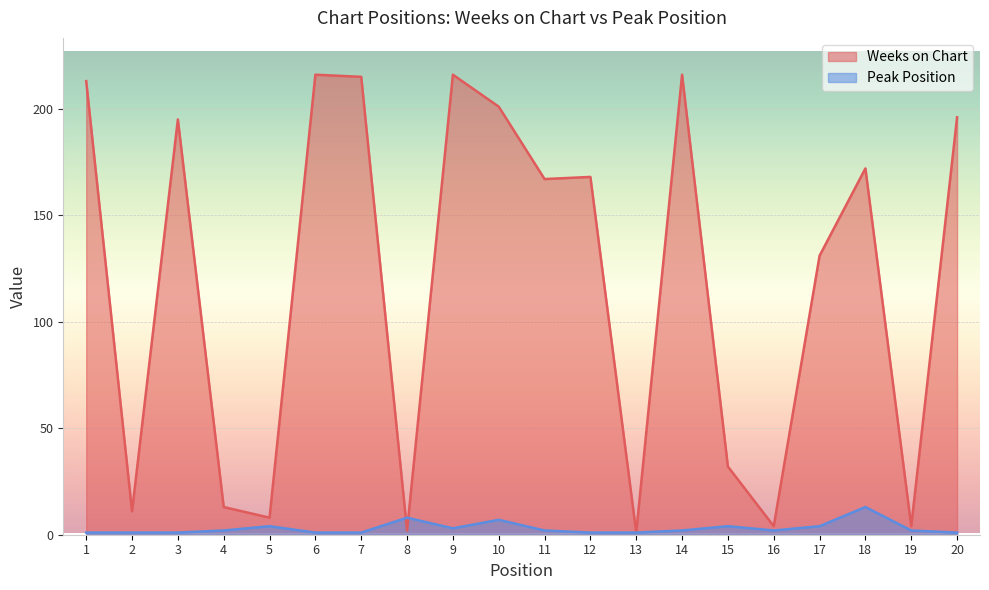

Rank the series at 3 from lowest to highest value.

Peak Position, Weeks on Chart